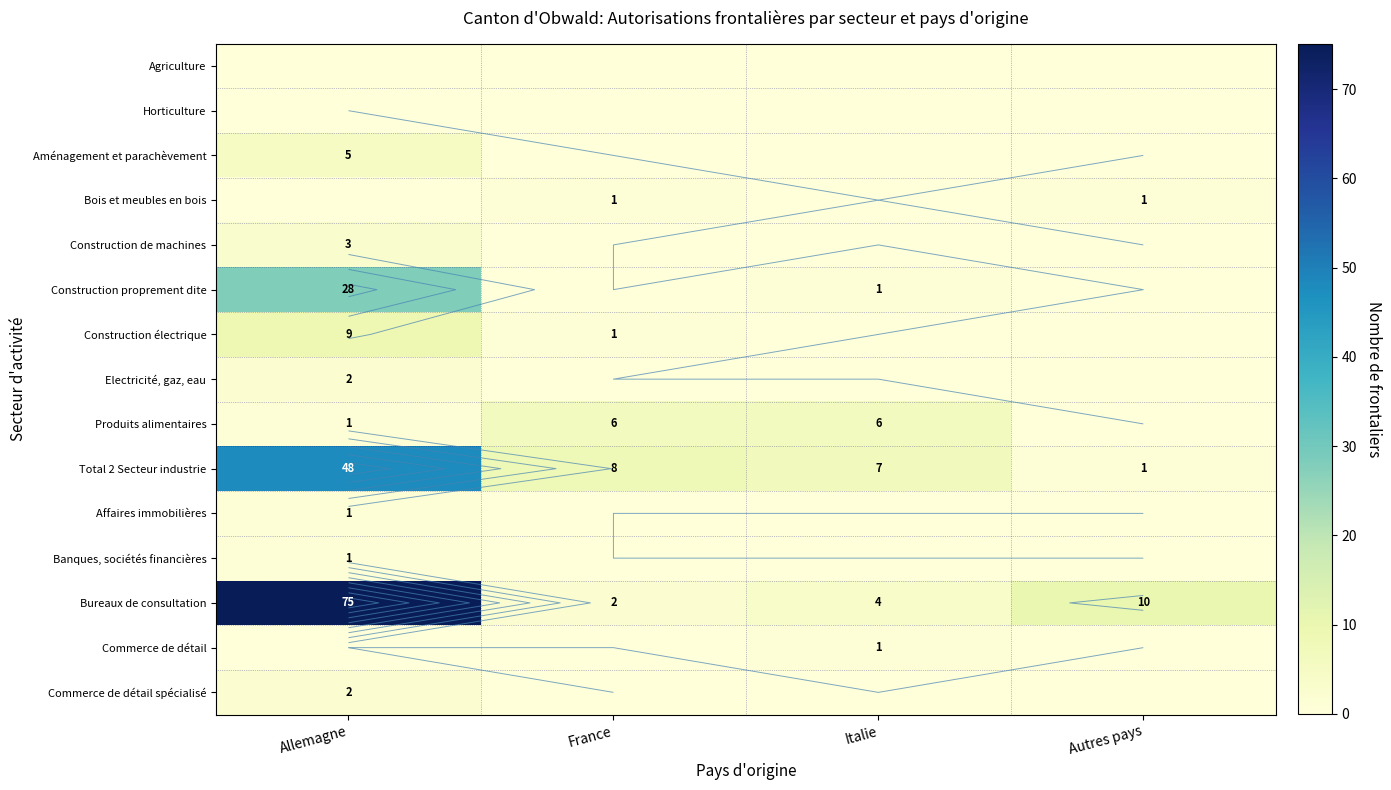

Which category has the highest value in the Commerce de détail spécialisé series?

Allemagne